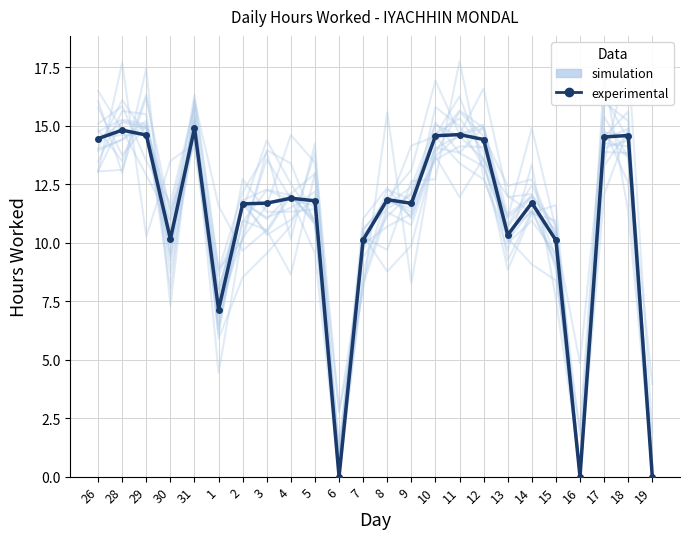

The value of simulation at 29 is 14.9. True or false?

True